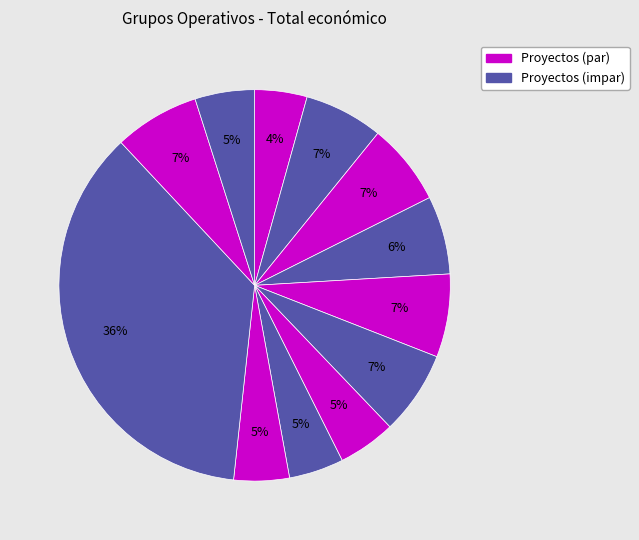

To the nearest percent, what is the average slice percentage?

8%